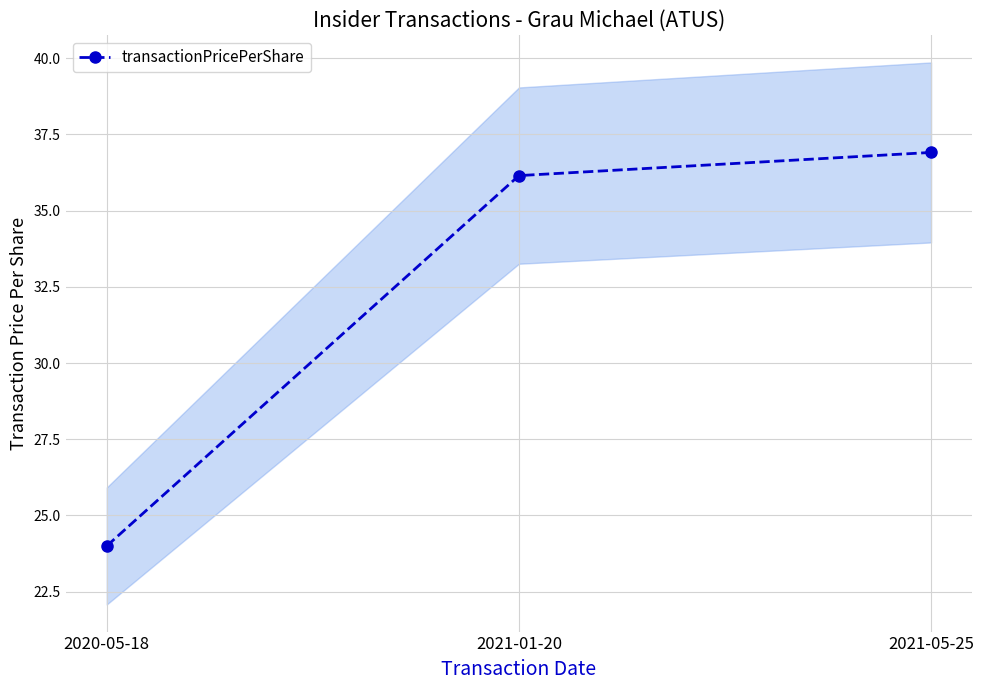

At which label does the data first exceed 36?

2021-01-20